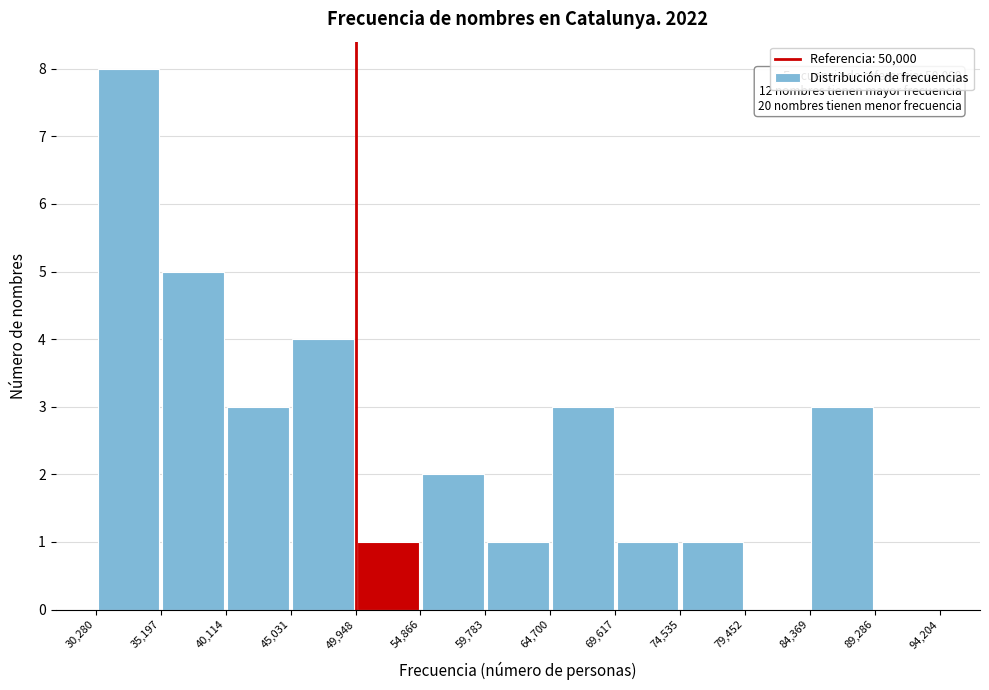

Over which range of the x-axis is the bar tallest?

30,280 to 35,197